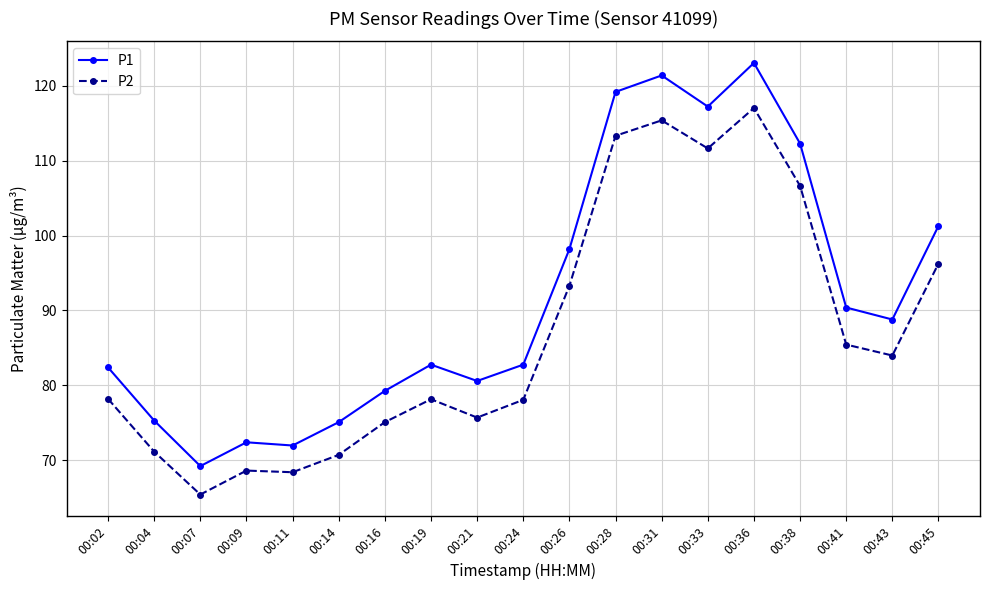

How many categories are shown in the chart?

19